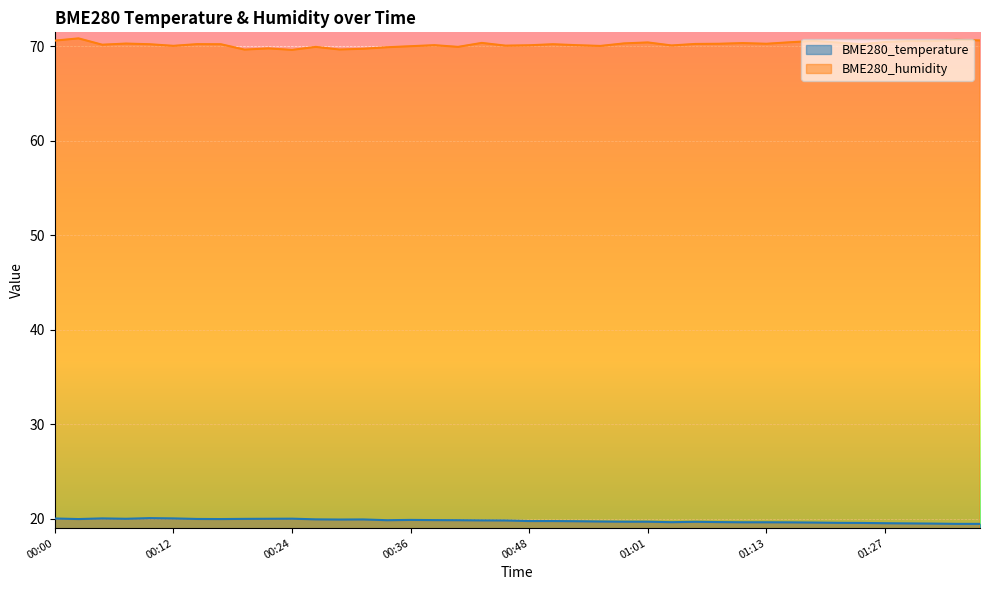

What is the approximate value of BME280_temperature at 01:11?

19.6